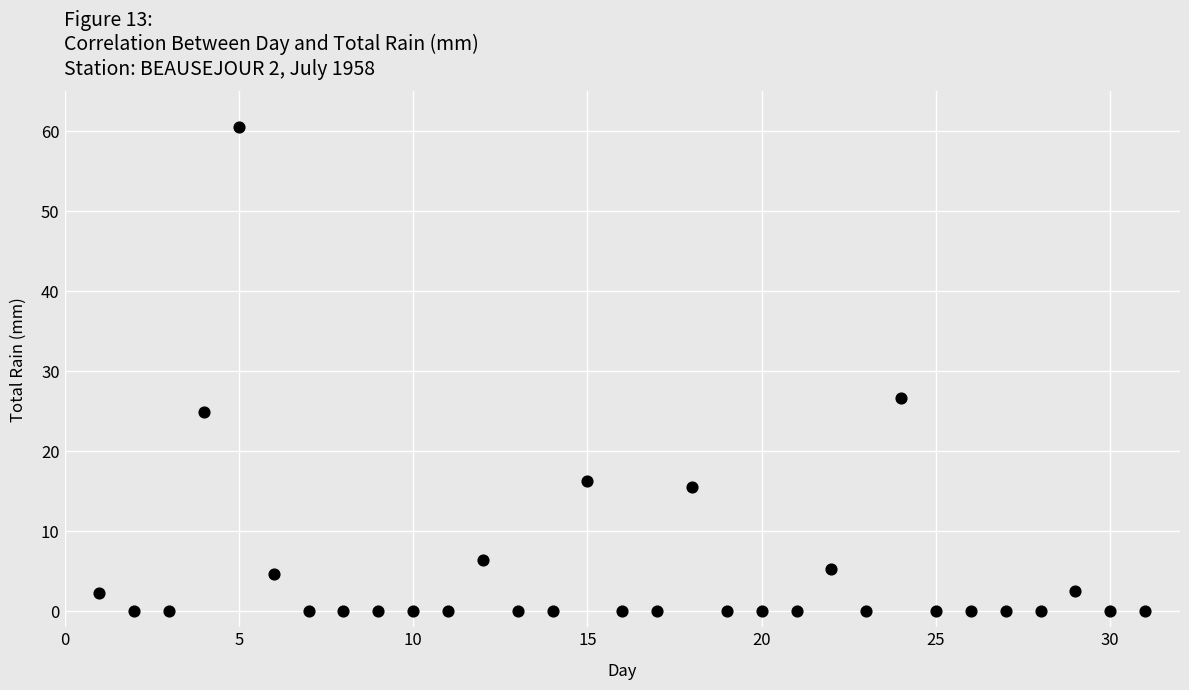

What is the range of X values (max minus min)?

30.0